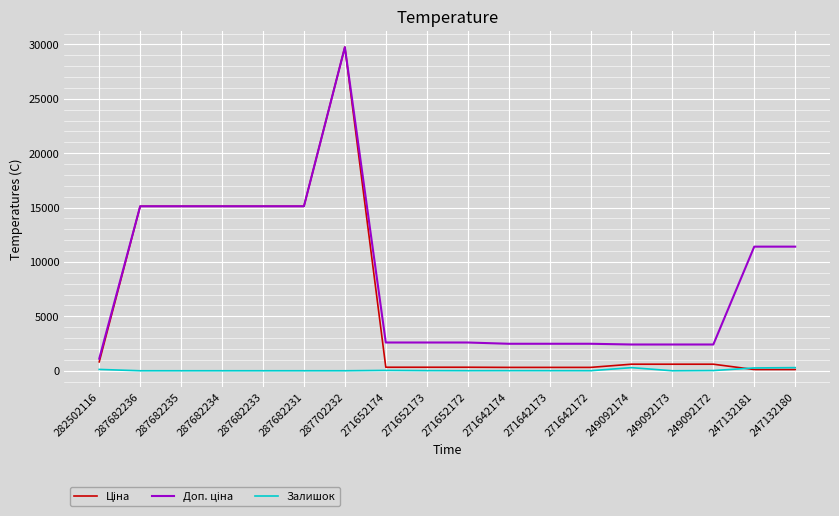

Is it true that Залишок equals 0.0 at 287682235?

True